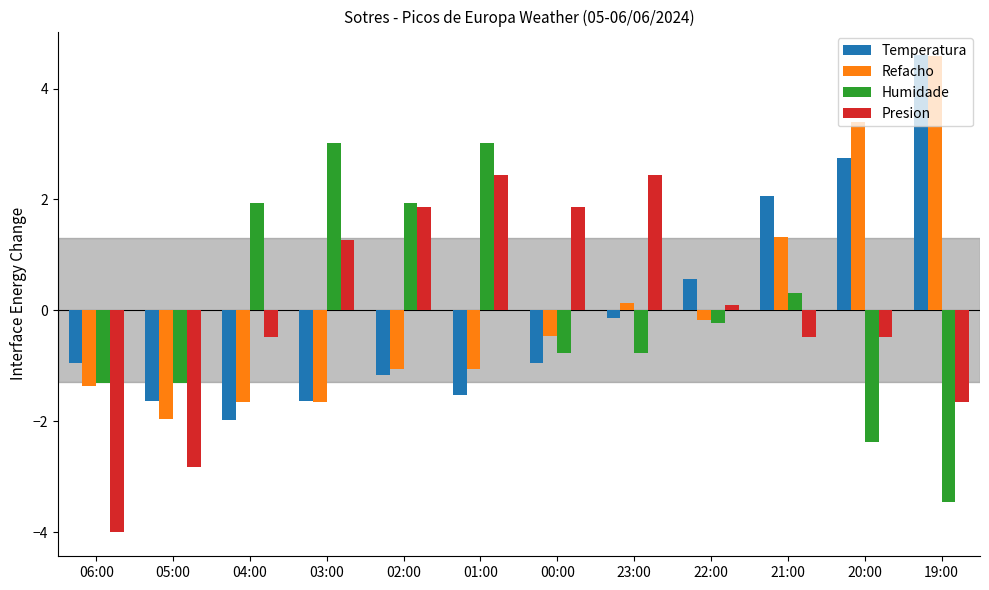

Reading right to left, list all the values displayed in this chart.

Temperatura: 4.6	2.8	2.1	0.6	-0.1	-0.9	-1.5	-1.2	-1.6	-2.0	-1.6	-0.9
Refacho: 4.6	3.4	1.3	-0.2	0.1	-0.5	-1.1	-1.1	-1.7	-1.7	-2.0	-1.4
Humidade: -3.5	-2.4	0.3	-0.2	-0.8	-0.8	3.0	1.9	3.0	1.9	-1.3	-1.3
Presion: -1.7	-0.5	-0.5	0.1	2.4	1.9	2.4	1.9	1.3	-0.5	-2.8	-4.0